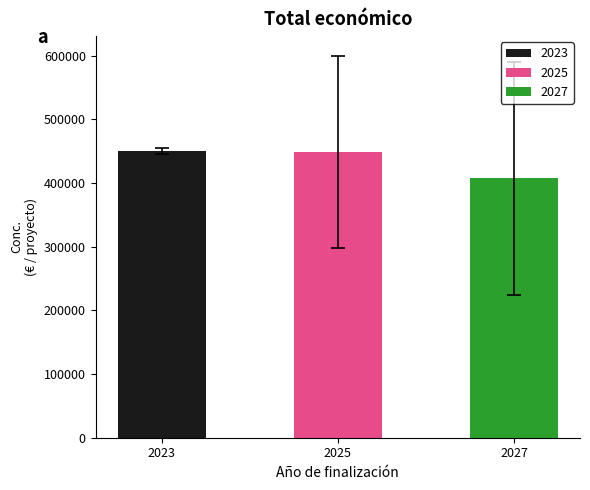

What is the change in value from 2023 to 2027?

-42957.8